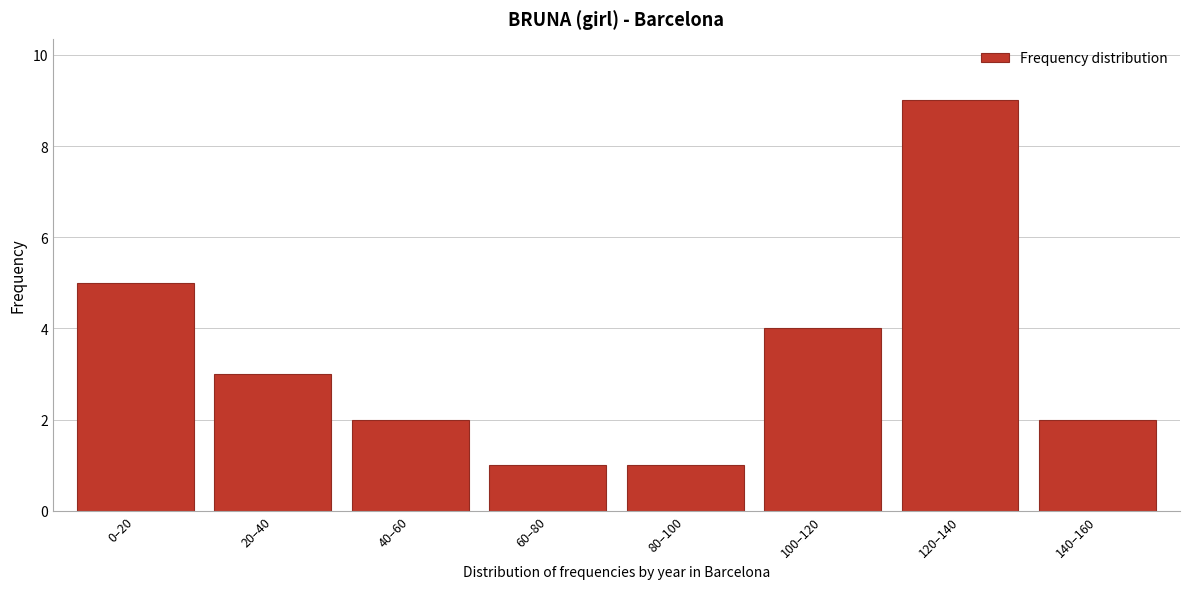

Reading right to left, what are all the values shown in this chart?

140–160=2	120–140=9	100–120=4	80–100=1	60–80=1	40–60=2	20–40=3	0–20=5